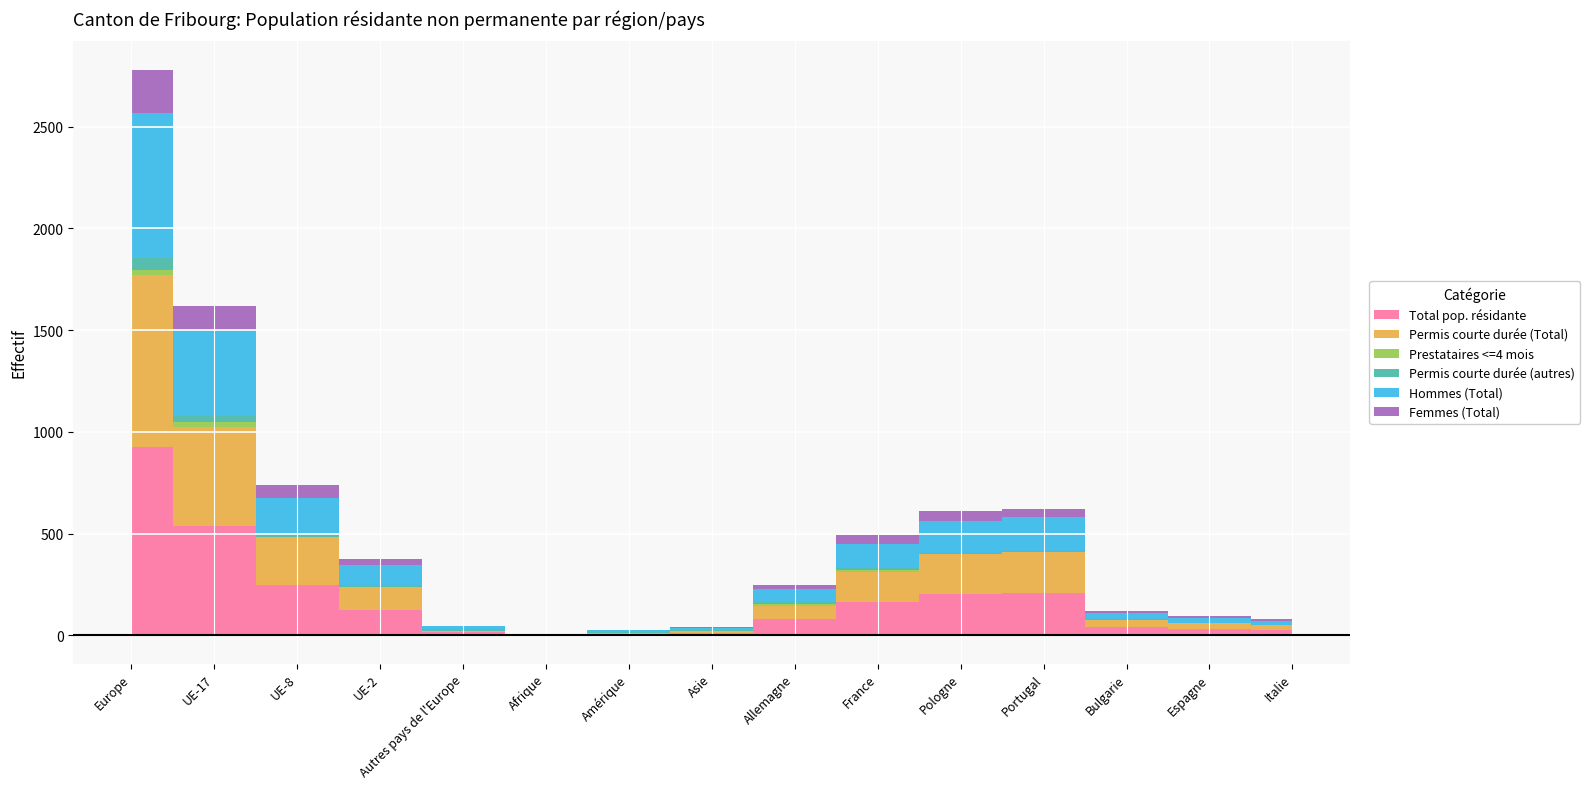

How many interior local peaks does the Hommes (Total) series have?

1